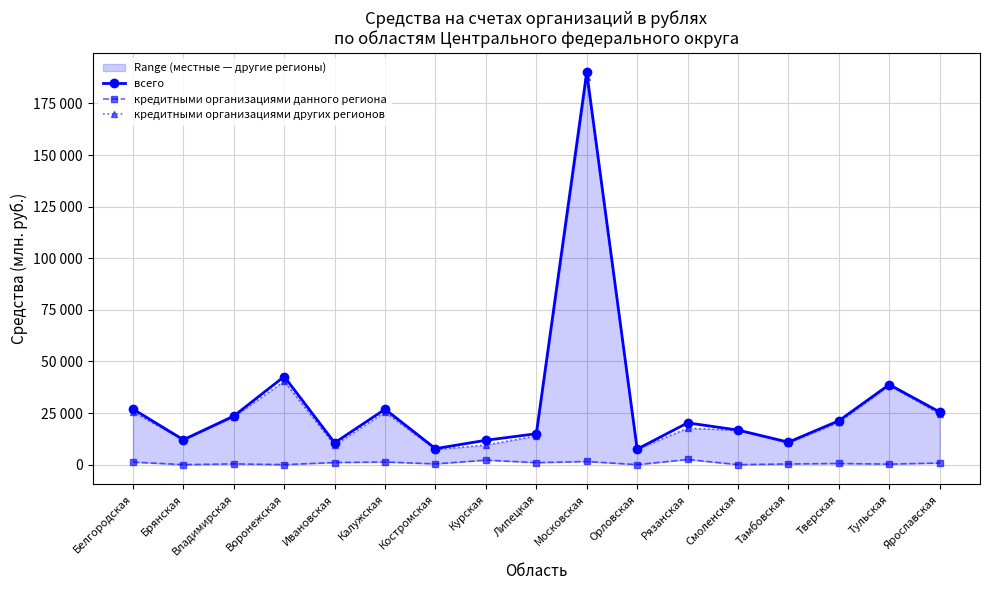

What position from the left is Белгородская?

1